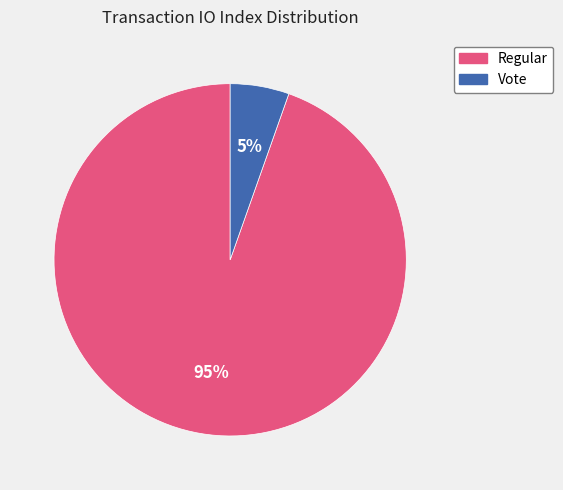

What percentage is the Regular slice, to the nearest percent?

95%